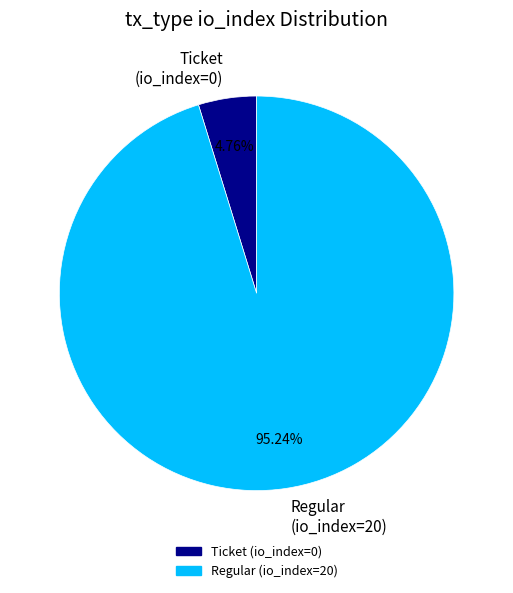

Which slice is the smallest?

Ticket (io_index=0)